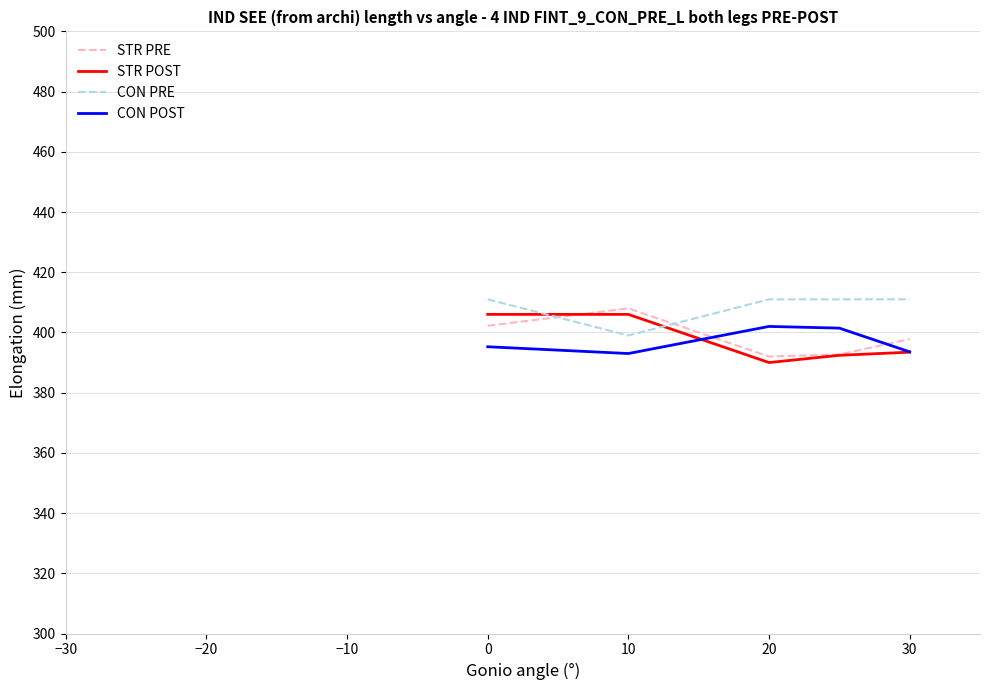

What is the average value of the STR POST series?

397.6